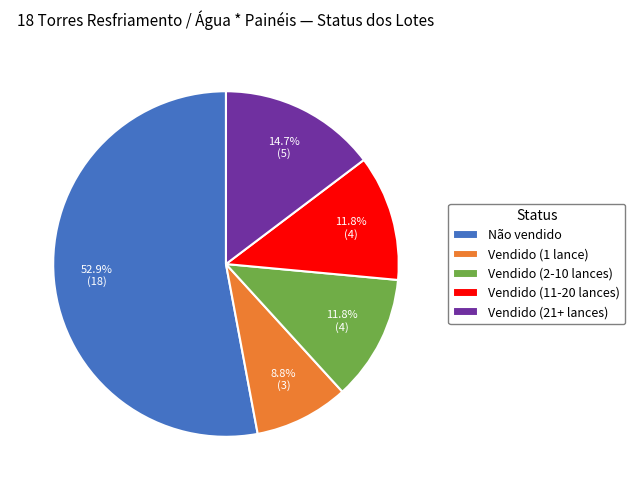

True or false: Não vendido accounts for 53% of the total.

True